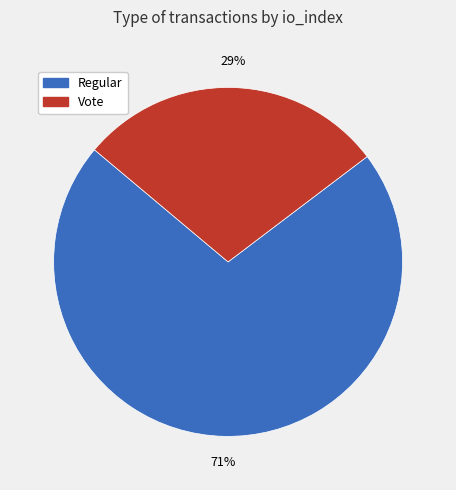

Is it true that Vote is 29% of the pie?

True